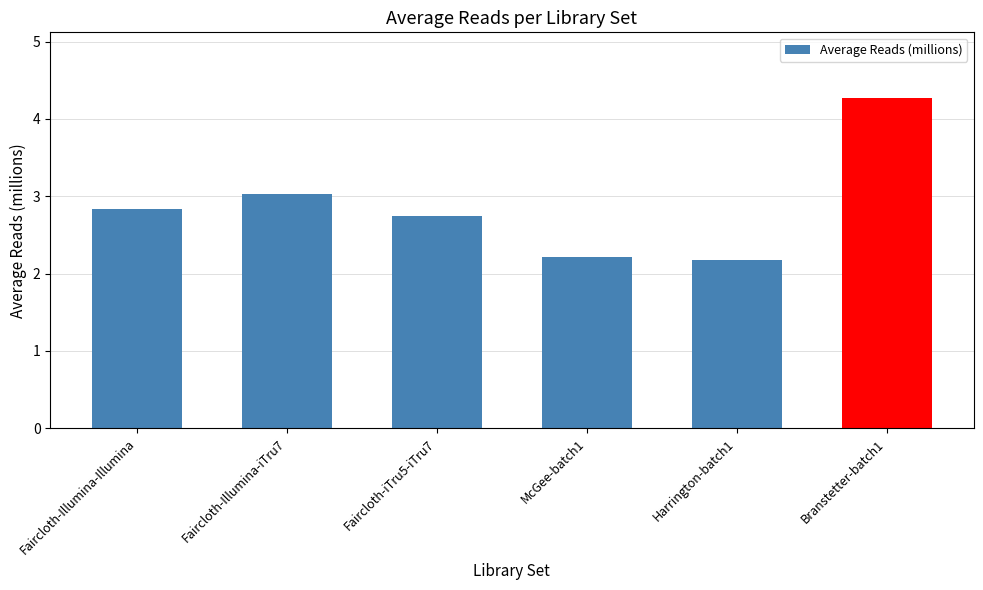

What is the sum of the values at Faircloth-iTru5-iTru7 and Faircloth-Illumina-iTru7?

5.8